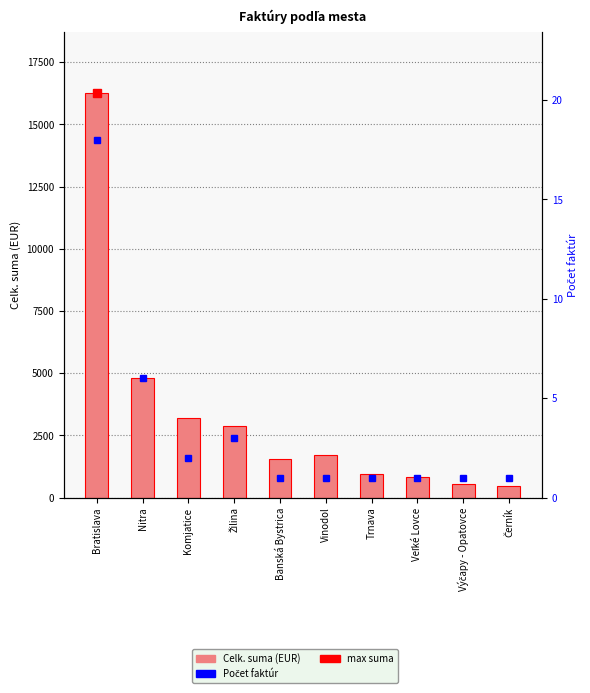

True or false: Počet faktúr has a value of 1.0 at Banská Bystrica.

True